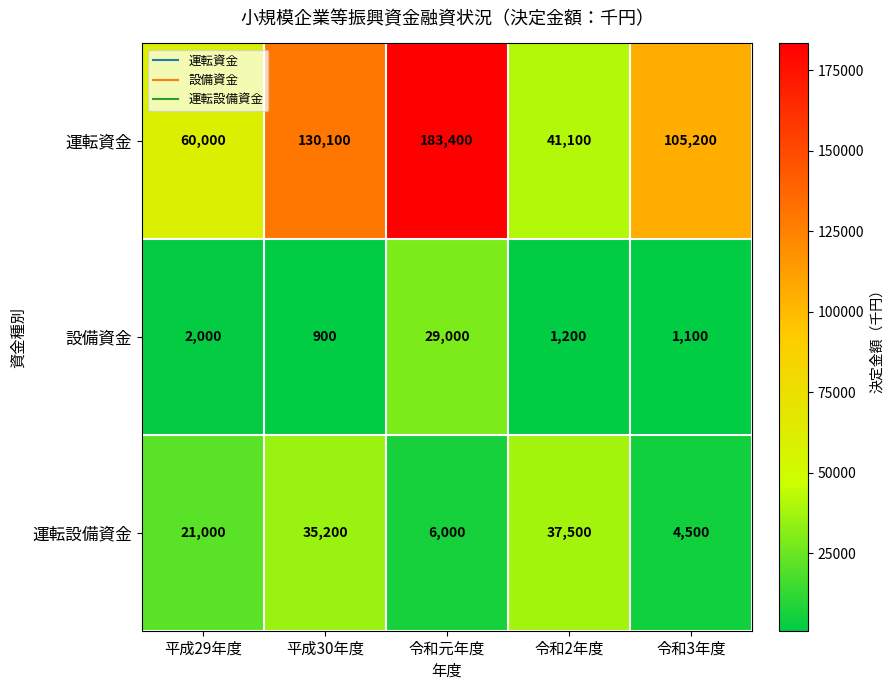

Count the number of categories in the chart.

5